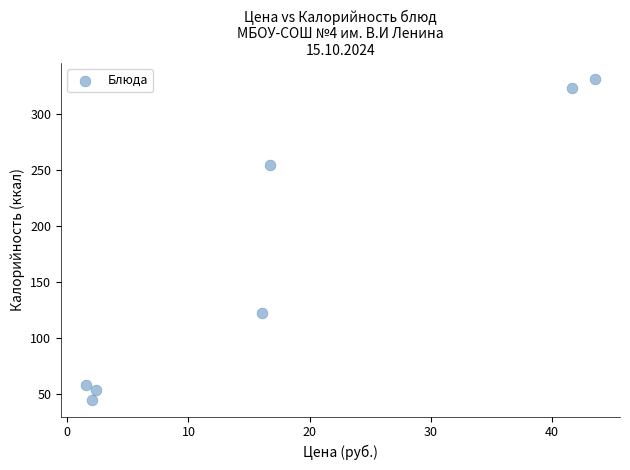

What is the average X value?

17.7